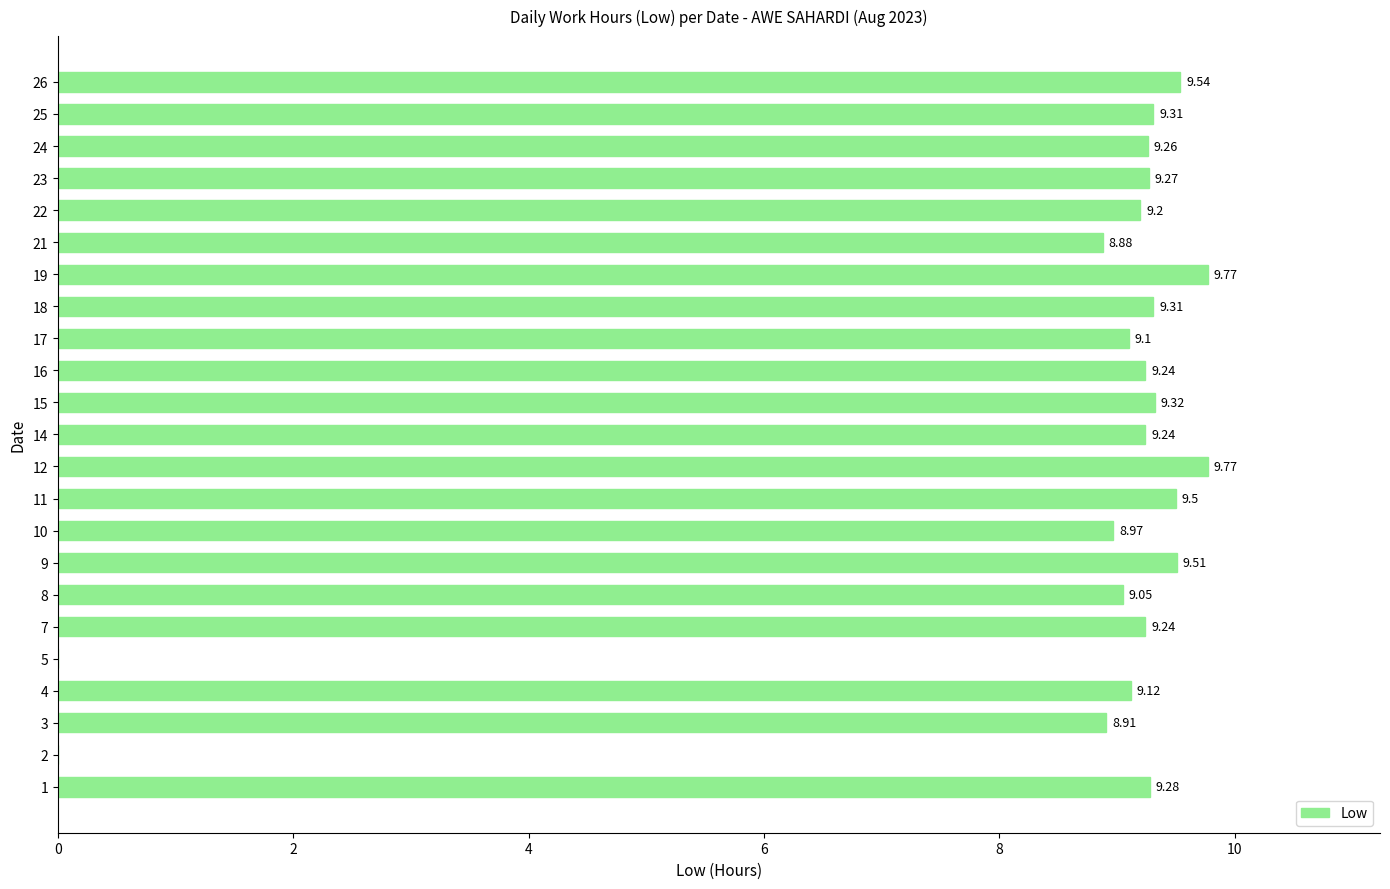

Which has a higher value, 22 or 16?

16